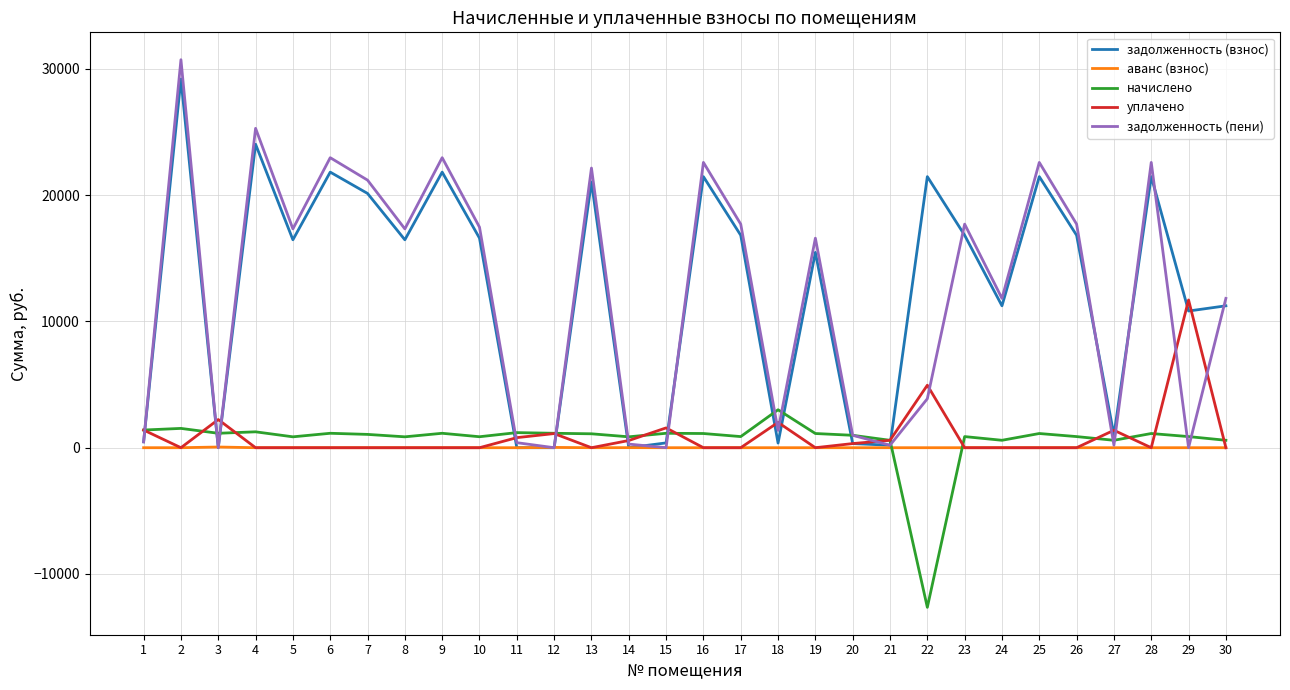

What is the greatest value displayed?

30732.3